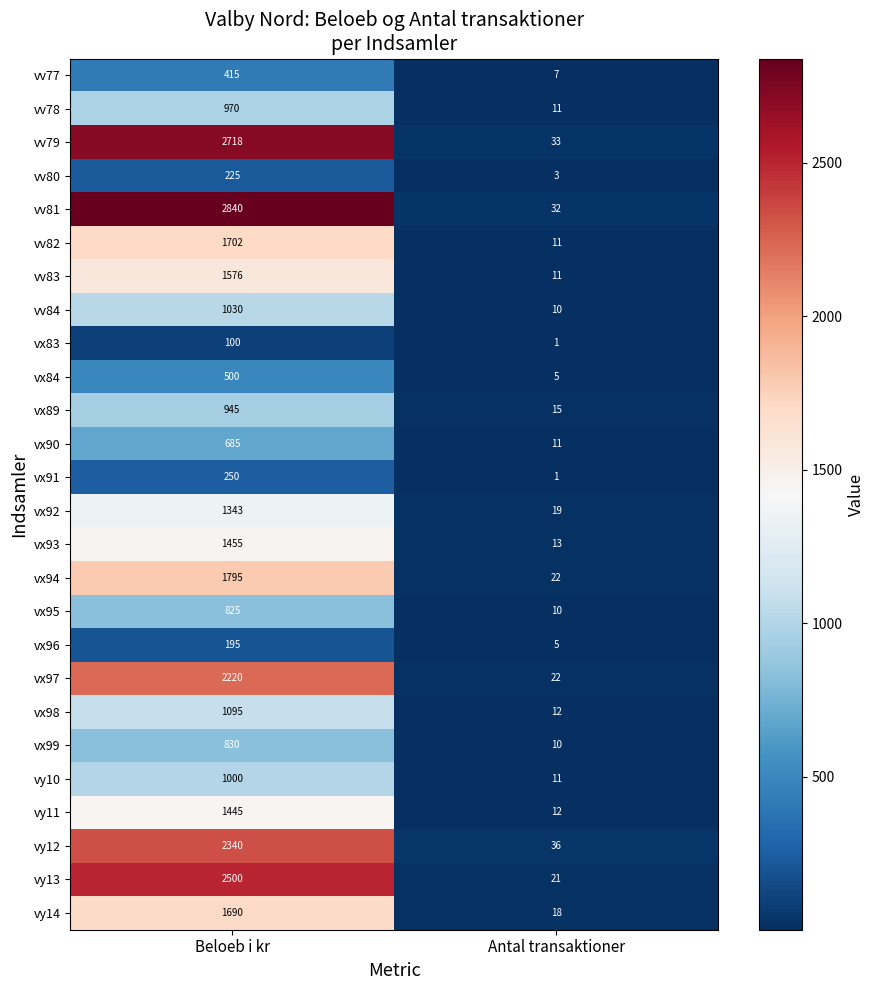

Which label corresponds to the smallest value in the chart?

Antal transaktioner